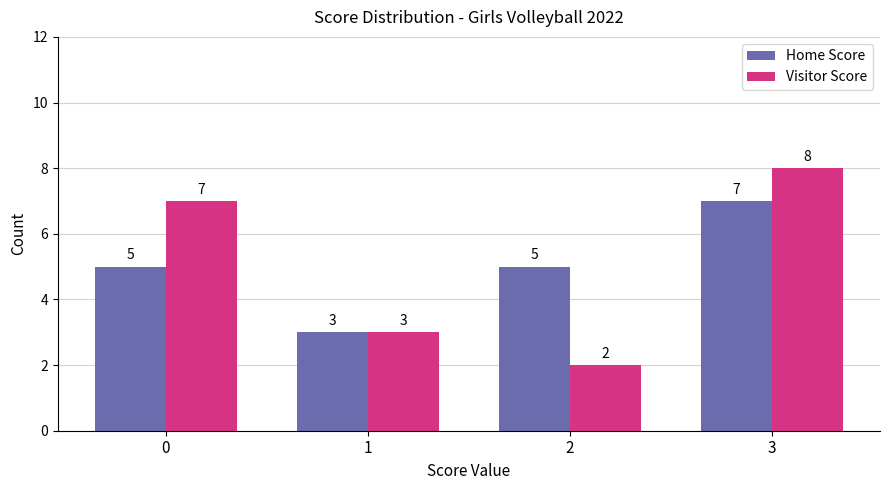

How many bars are there in each group?

2